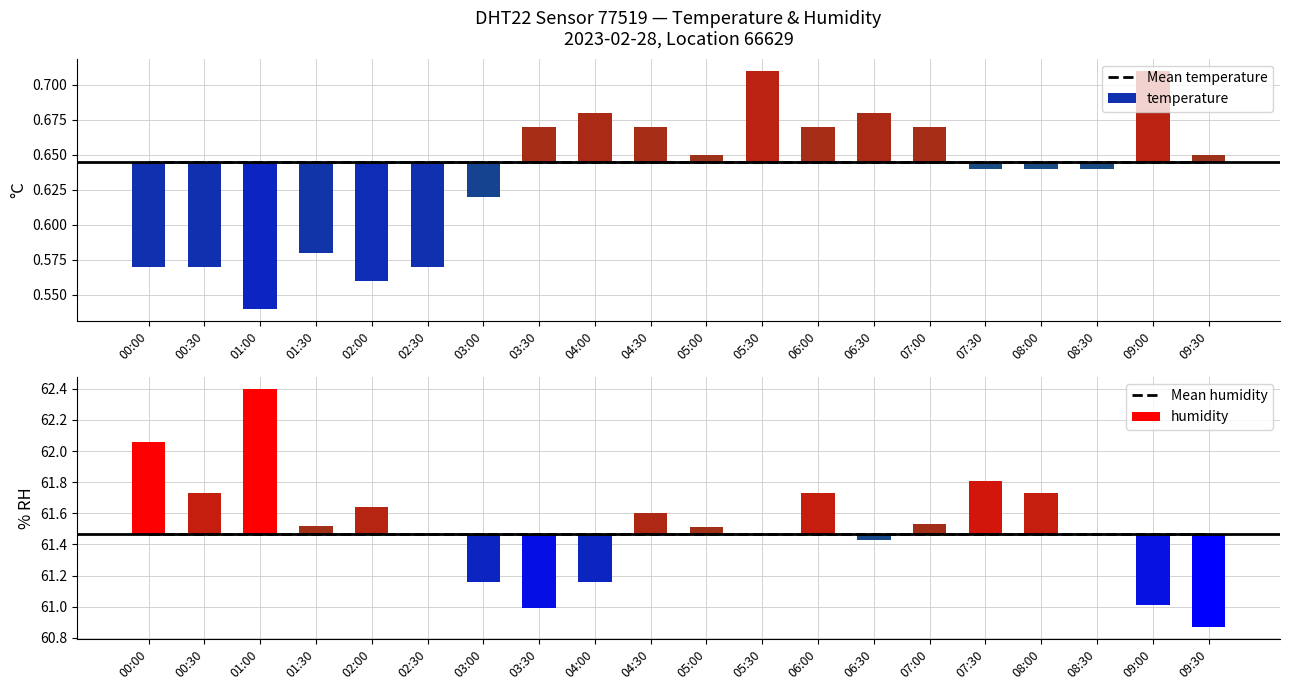

What is the average value of the Mean humidity series?

61.5